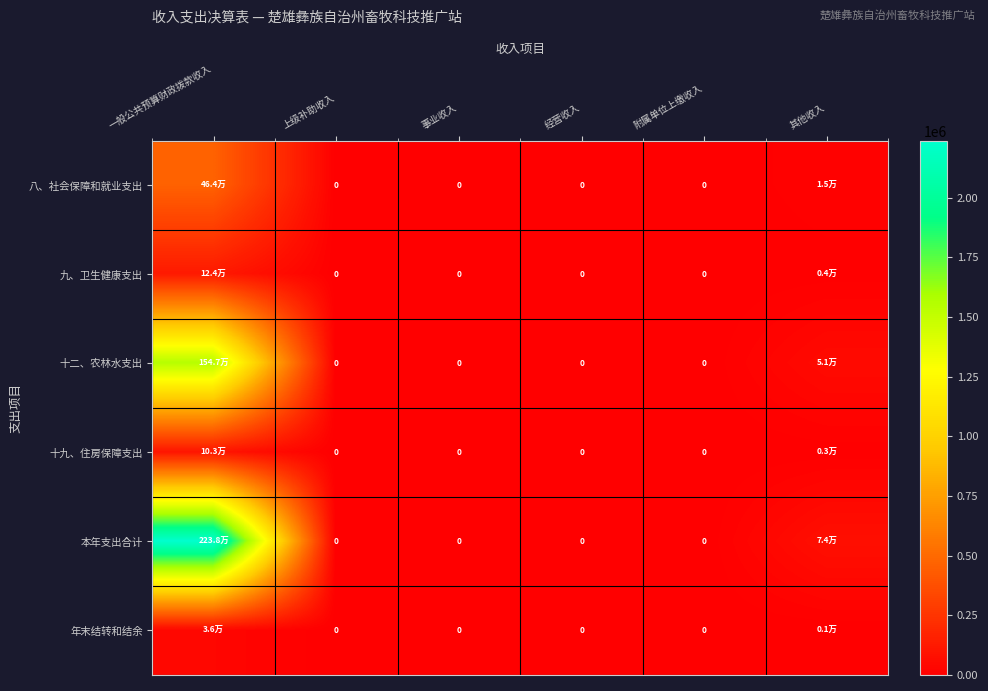

At how many categories does at least one series exceed 495306?

1